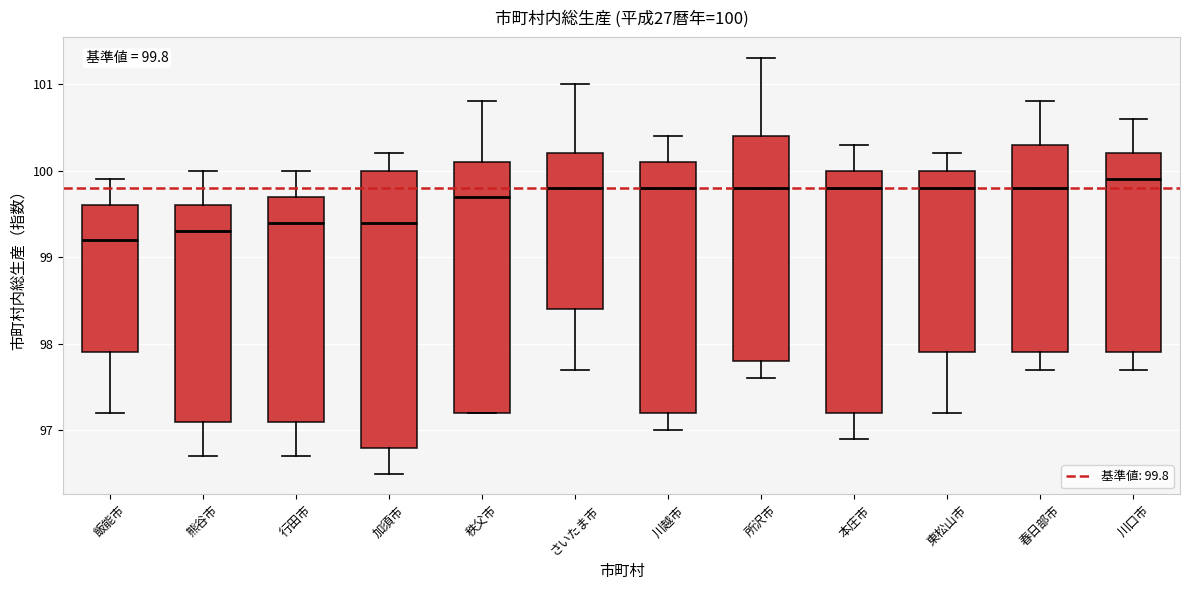

Which box's median line is the highest?

川口市